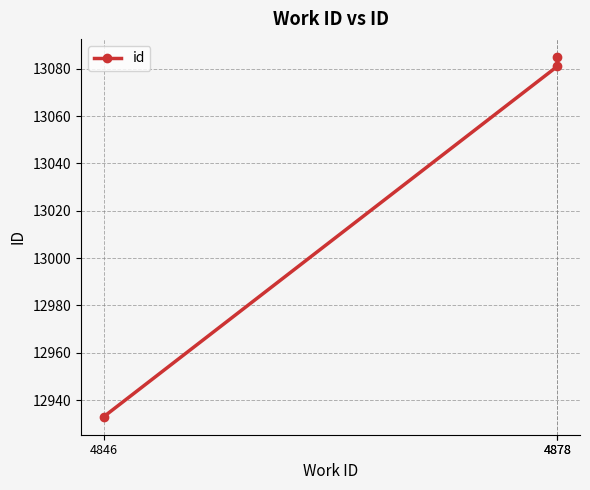

What is the sum of all values?

39099